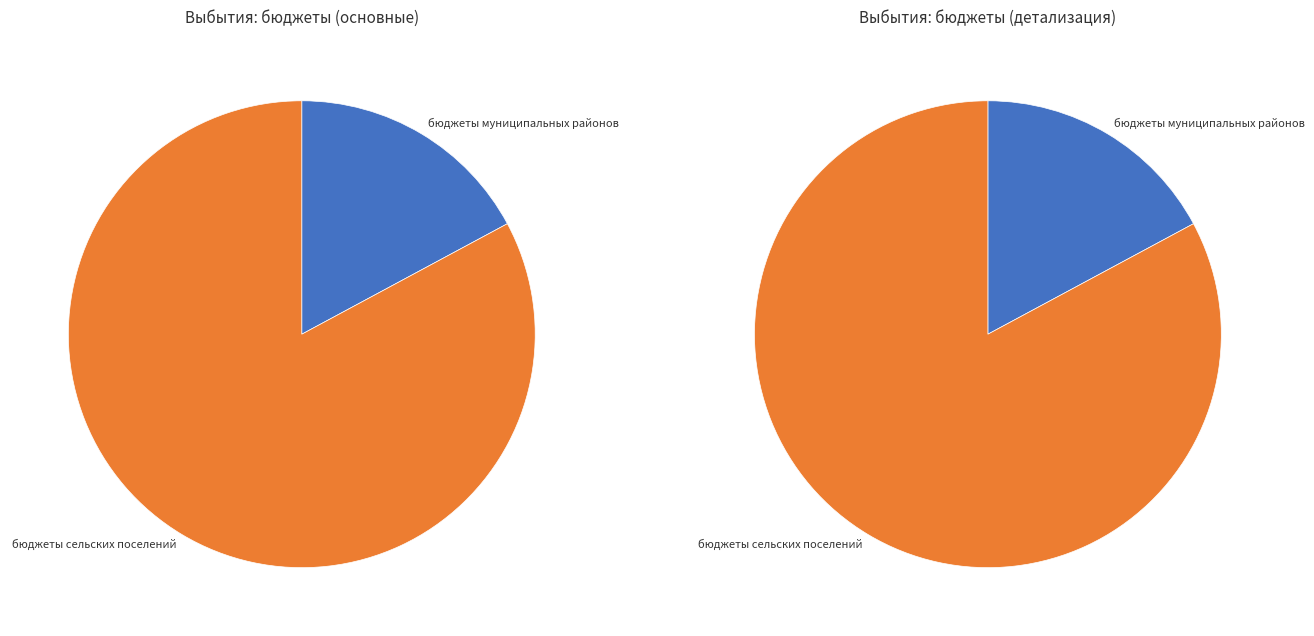

To the nearest percent, what portion does бюджеты муниципальных районов represent?

17%